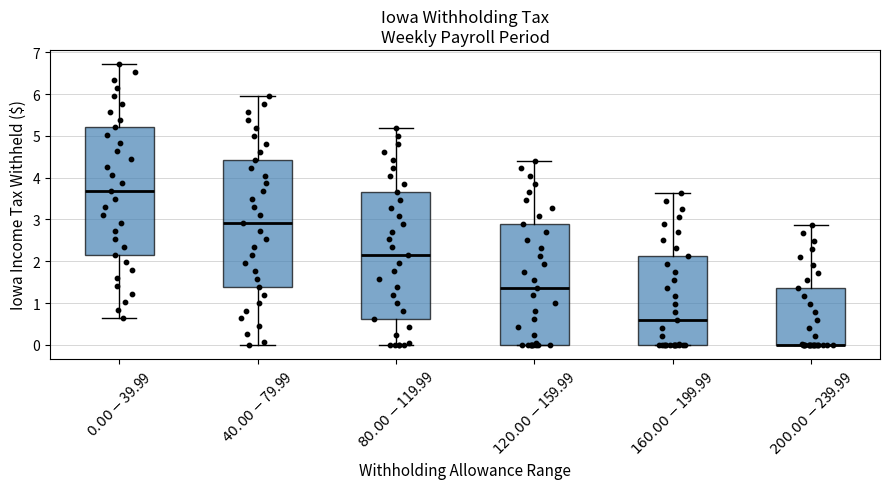

Reading left to right, transcribe this box plot: for each box, give where its median line is, the range the box spans, and where its two whiskers end, as read against the y-axis. The values are not printed on the chart, so give them approximately, as read against the axis.

$0.00-$39.99: median 3.7, box 2.2 to 5.2, whiskers 0.6 to 6.7
$40.00-$79.99: median 2.9, box 1.4 to 4.4, whiskers 0.0 to 6.0
$80.00-$119.99: median 2.1, box 0.6 to 3.7, whiskers 0.0 to 5.2
$120.00-$159.99: median 1.4, box 0.0 to 2.9, whiskers 0.0 to 4.4
$160.00-$199.99: median 0.6, box 0.0 to 2.1, whiskers 0.0 to 3.6
$200.00-$239.99: median 0.0 (drawn on the box's lower edge), box 0.0 to 1.4, whiskers 0.0 to 2.9